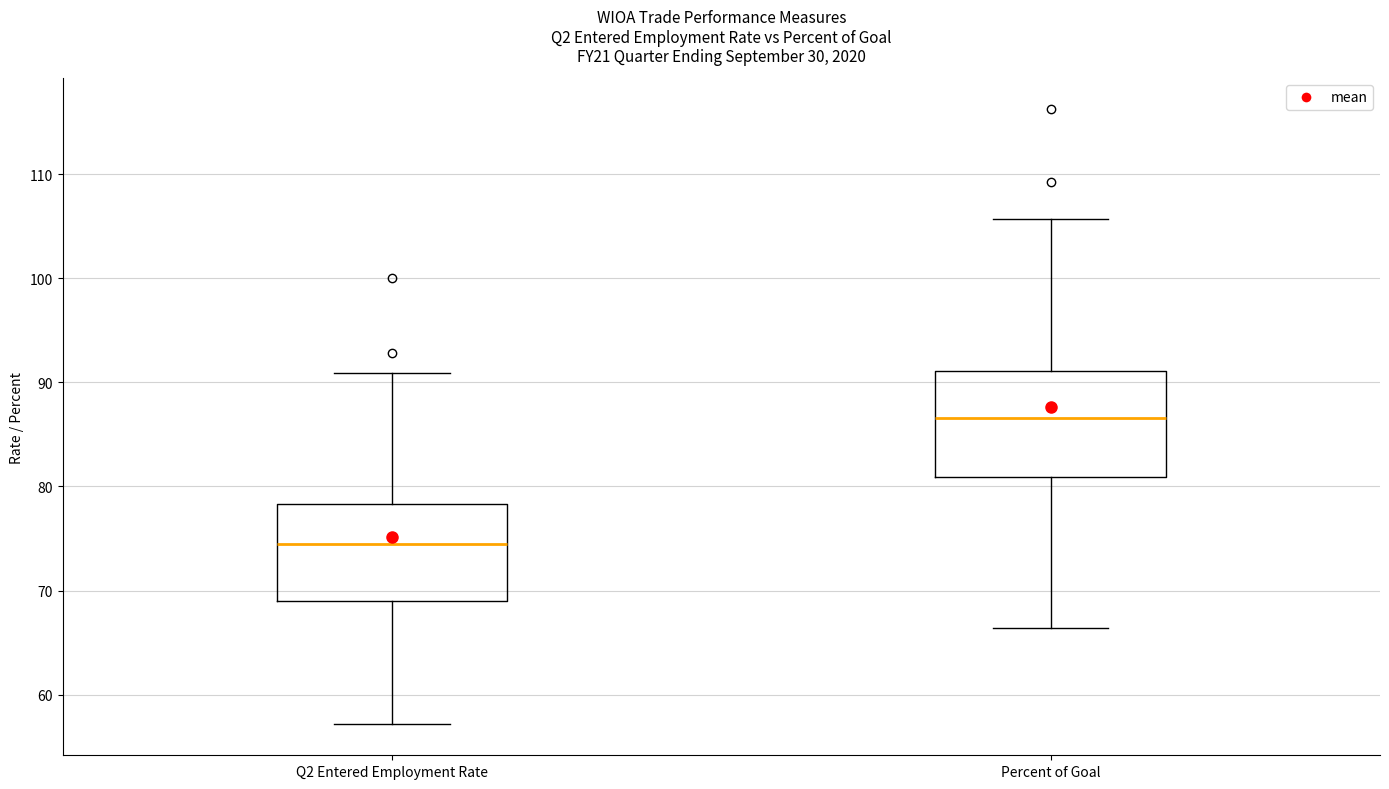

Reading left to right, read every box against the y-axis: the position of its median line, the range the box covers, and the ends of its whiskers. The values are not printed on the chart, so give them approximately, as read against the axis.

Q2 Entered Employment Rate: median 74, box 69 to 78, whiskers 57 to 91
Percent of Goal: median 87, box 81 to 91, whiskers 66 to 106